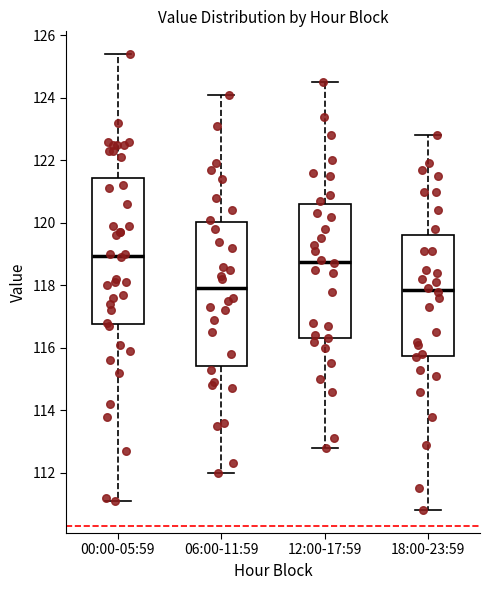

Where does the upper whisker of the box for 12:00-17:59 end on the y-axis? The values are not printed on the chart, so give them approximately, as read against the axis.

124.6